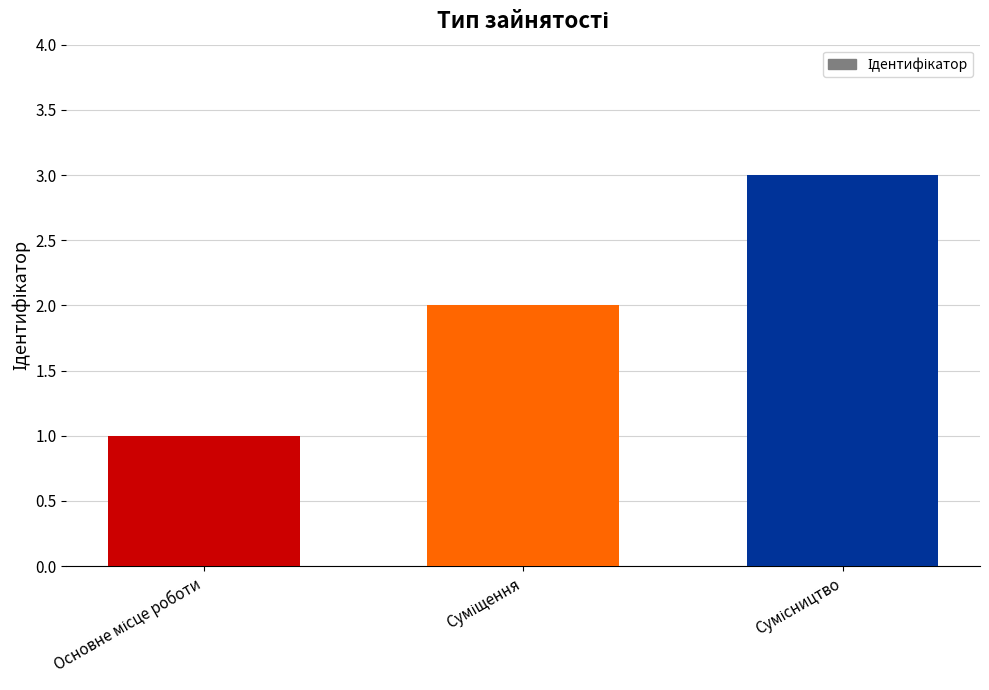

Reading left to right, list all the values displayed in this chart.

1	2	3